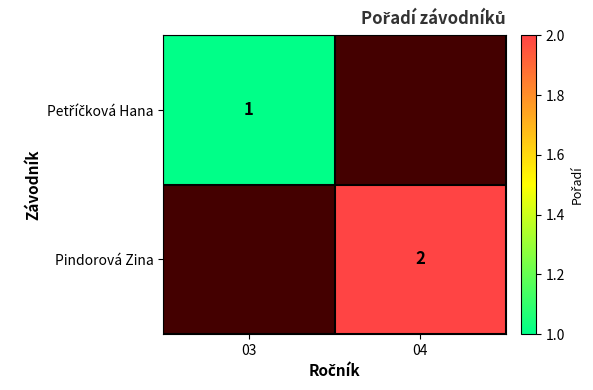

The Pindorová Zina series shows 3 at 04. True or false?

False